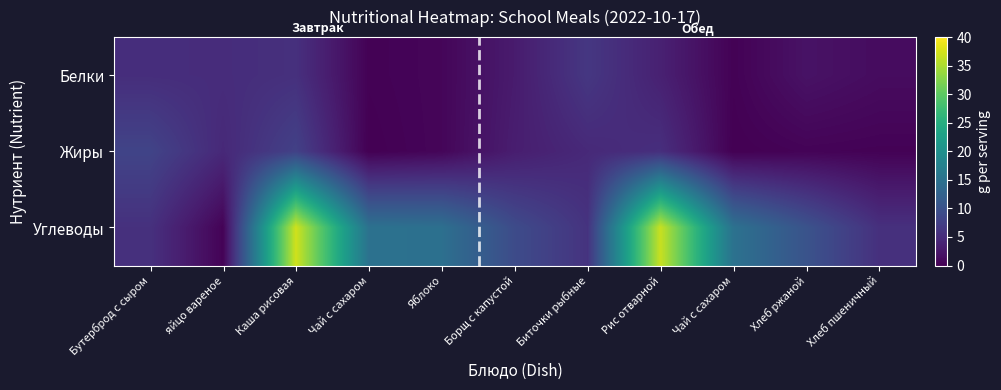

At which category is the sum across all series the highest?

Каша рисовая